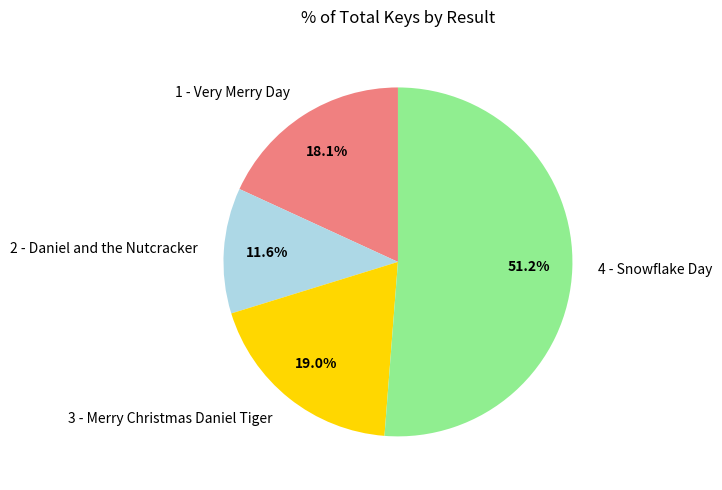

True or false: 2 - Daniel and the Nutcracker accounts for 21% of the total.

False